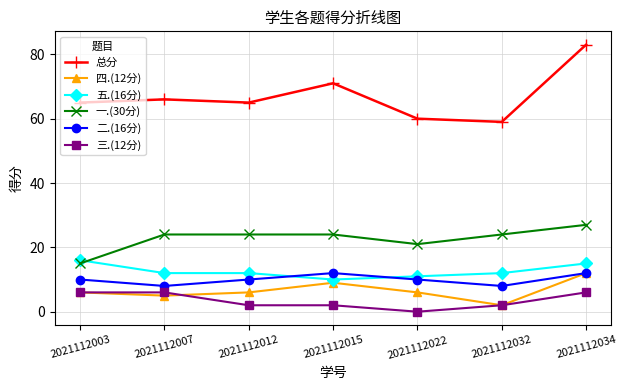

What is the difference between the 四.(12分) values at 2021112003 and 2021112032?

4